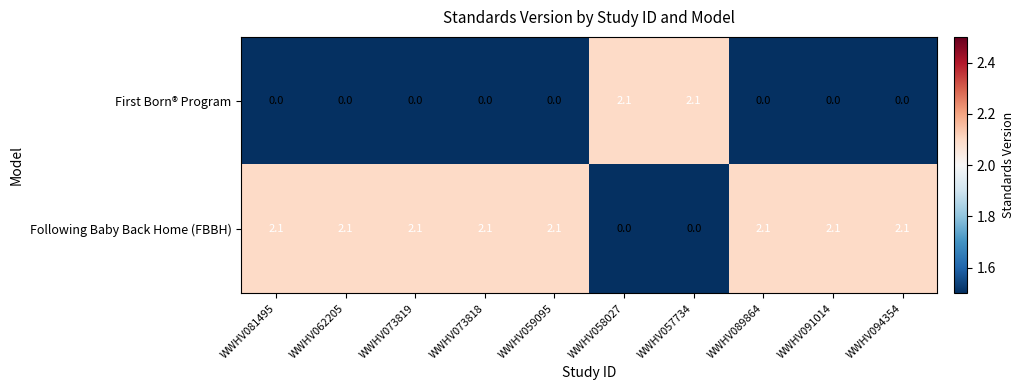

What value does the Following Baby Back Home (FBBH) series have at WWHV062205?

2.1